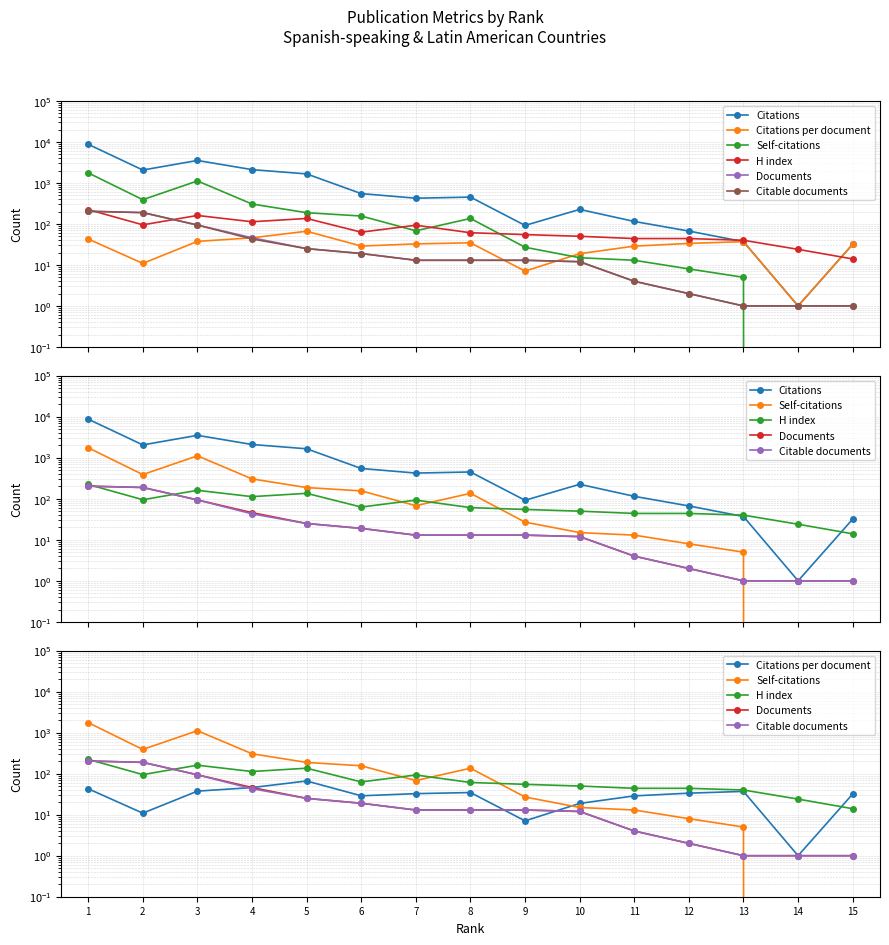

At 15, list the series in order from largest to smallest.

Citations, Citations per document, H index, Documents, Citable documents, Self-citations